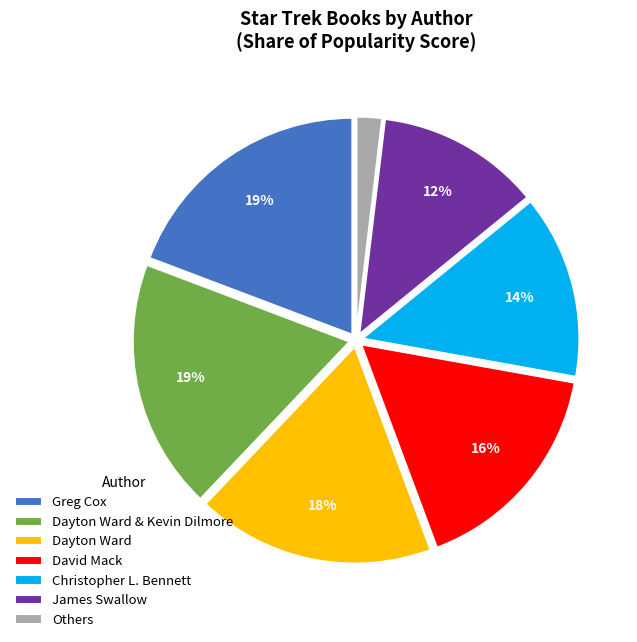

Which has a higher value, James Swallow or Dayton Ward?

Dayton Ward